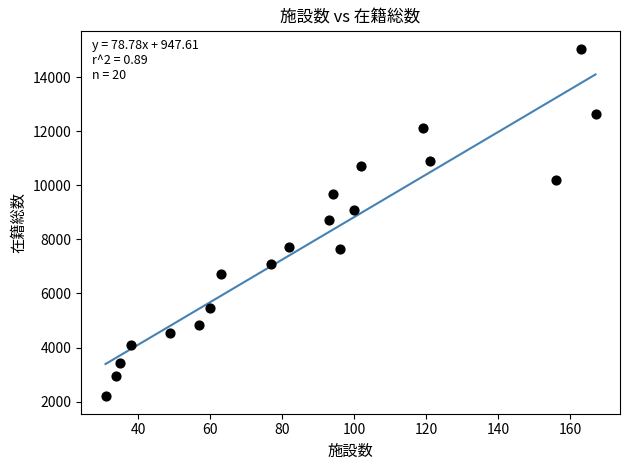

What is the range of Y values (max minus min)?

12862